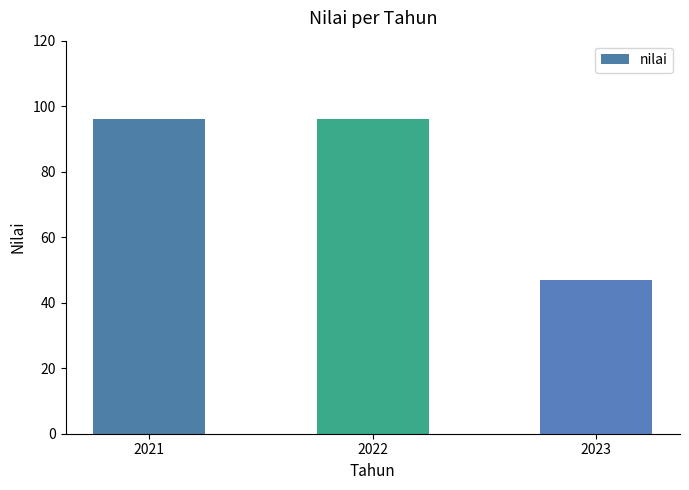

What is the minimum value shown in the chart?

47